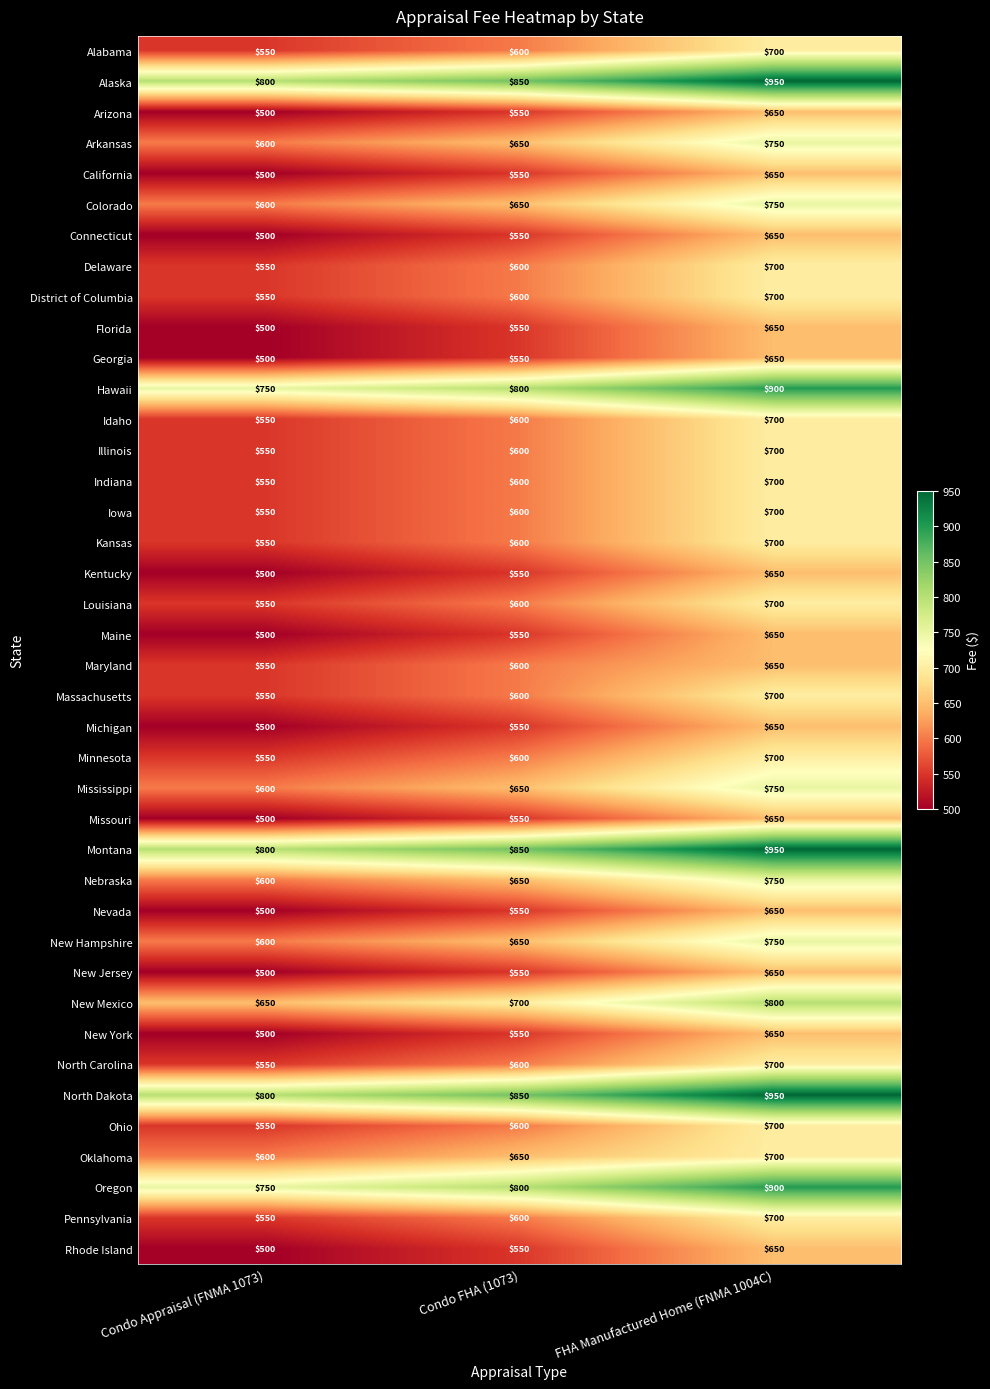

The Alabama series shows 600 at Condo FHA (1073). True or false?

True